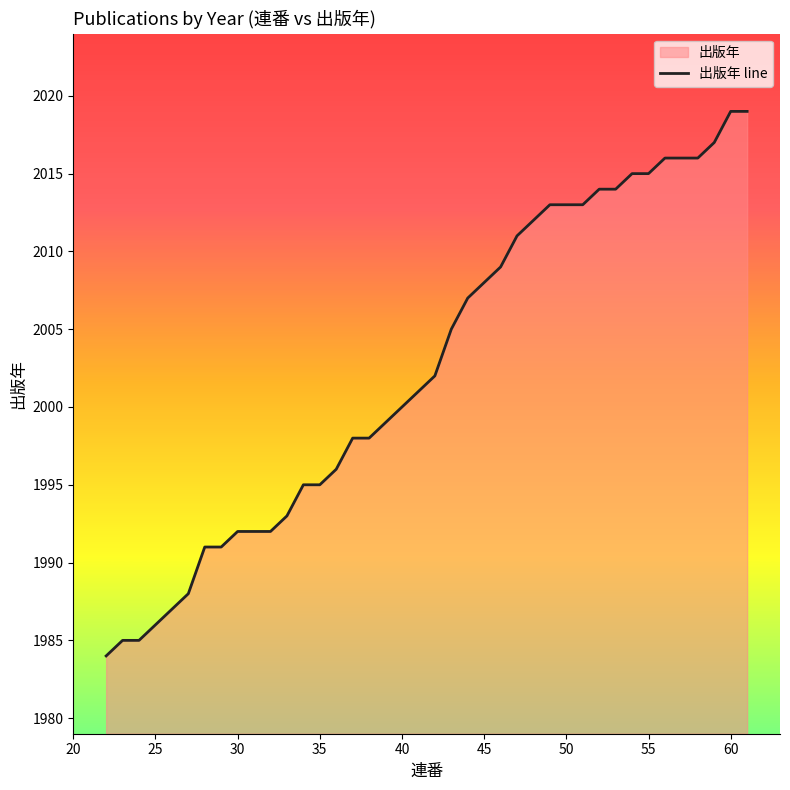

How many lines are shown in the chart?

1